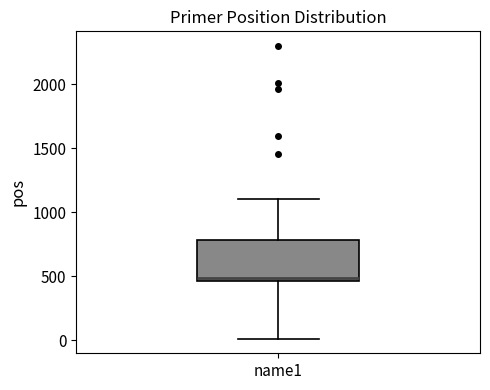

Where is the lower edge of the box for name1 on the y-axis? The values are not printed on the chart, so give them approximately, as read against the axis.

450